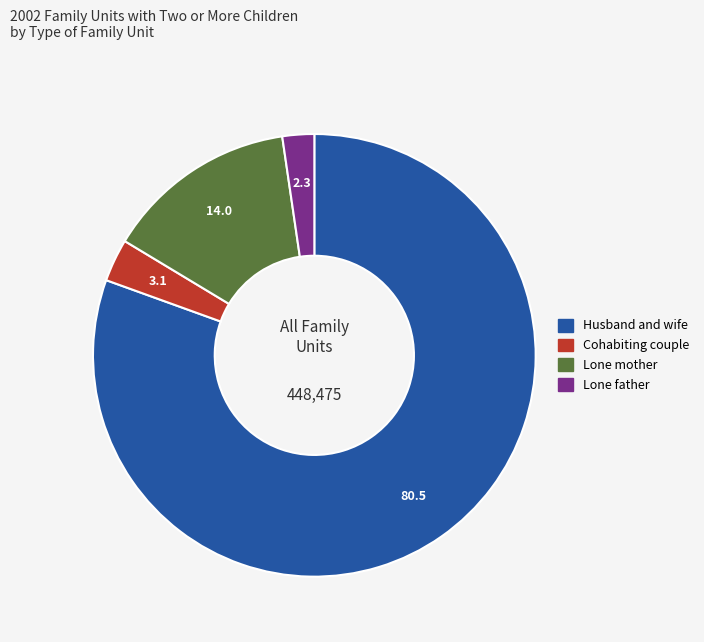

How many segments does this pie chart have?

4